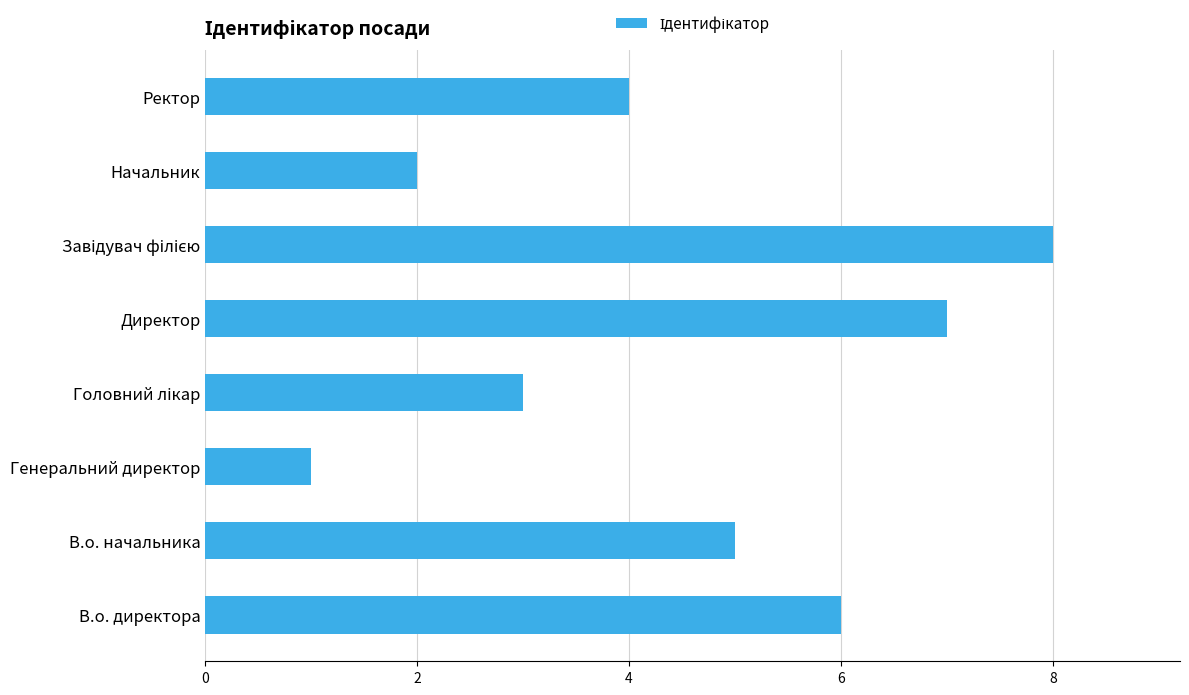

What is the difference between the maximum and minimum values?

7